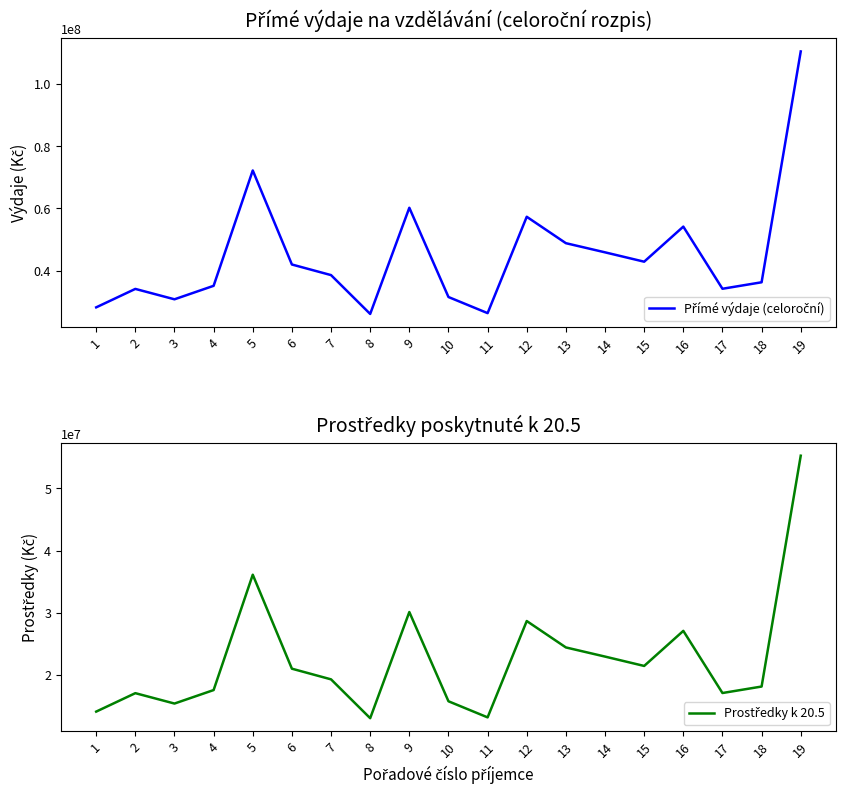

At which category does Přímé výdaje (celoroční) reach its first local peak?

2